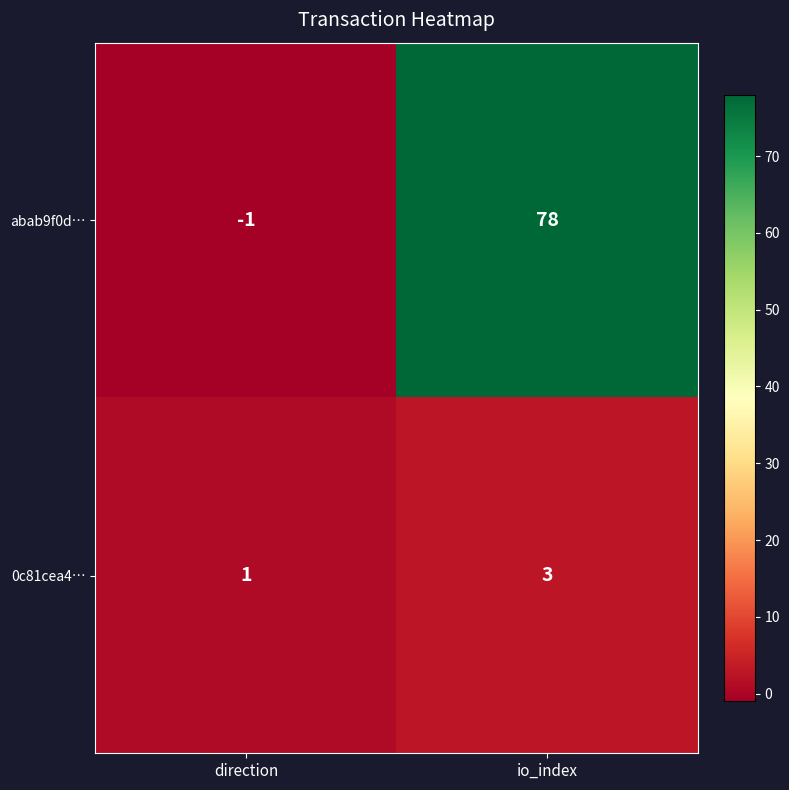

Where is abab9f0d… nearest to the value 38?

direction